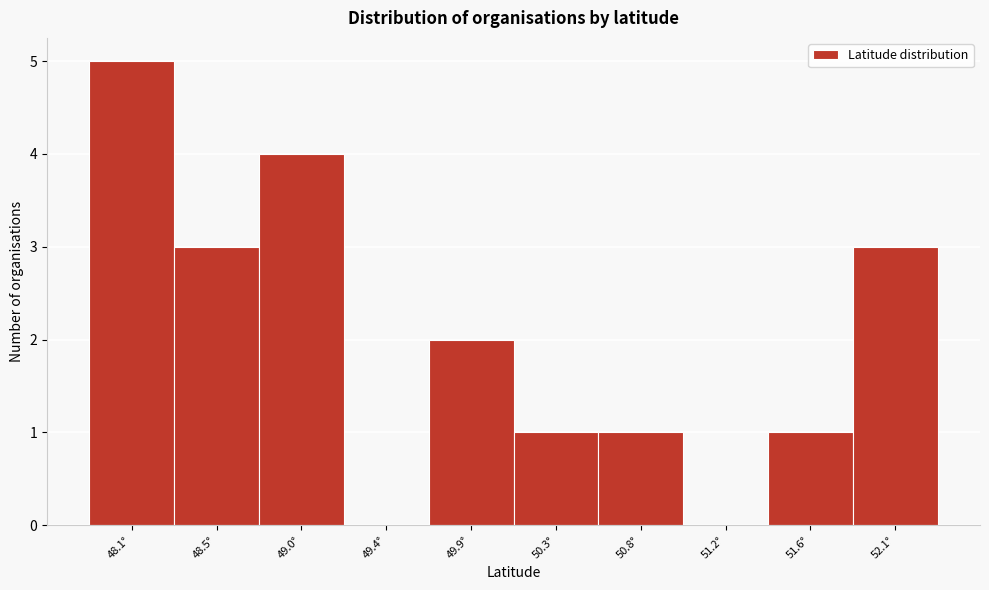

Reading left to right, what are all the values shown in this chart?

48.1°=5	48.5°=3	49.0°=4	49.4°=0	49.9°=2	50.3°=1	50.8°=1	51.2°=0	51.6°=1	52.1°=3